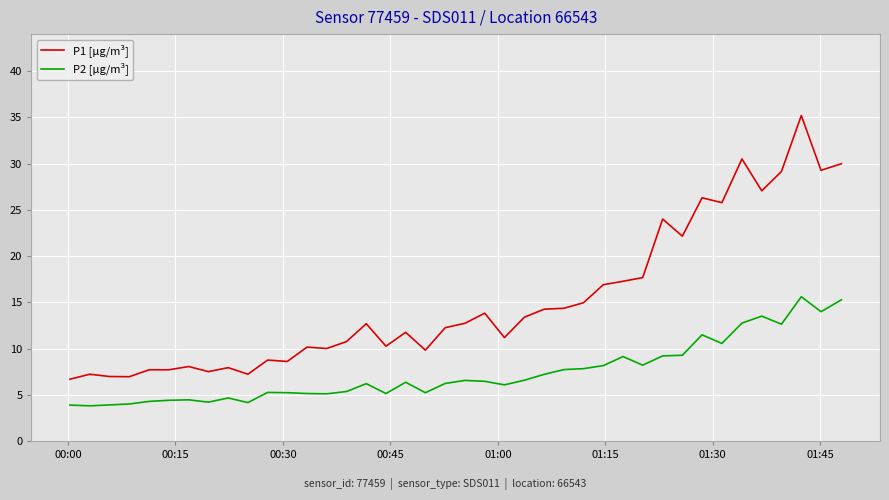

Does the chart have visible grid lines?

Yes